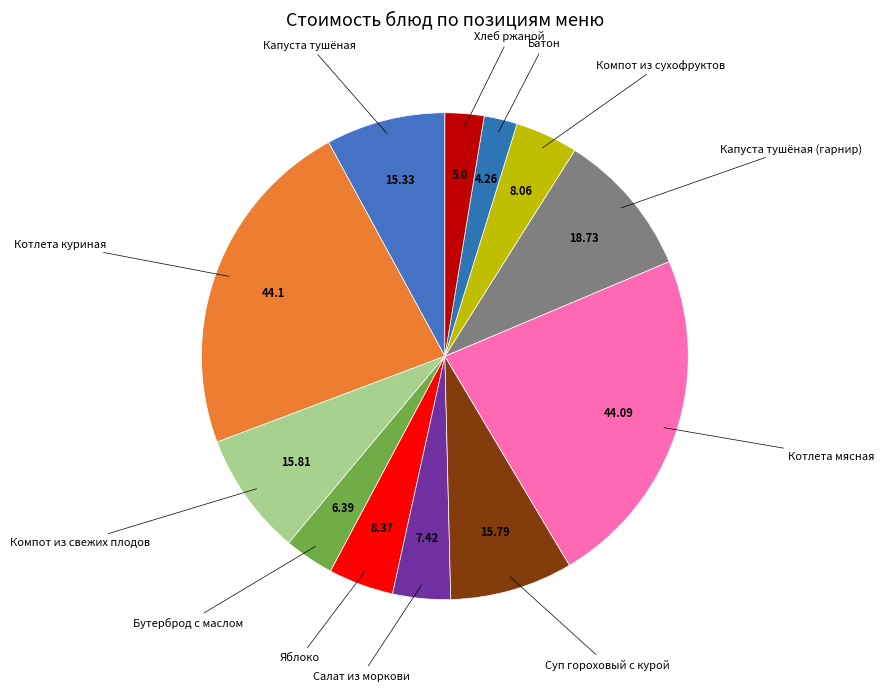

How many slices are in this pie chart?

12